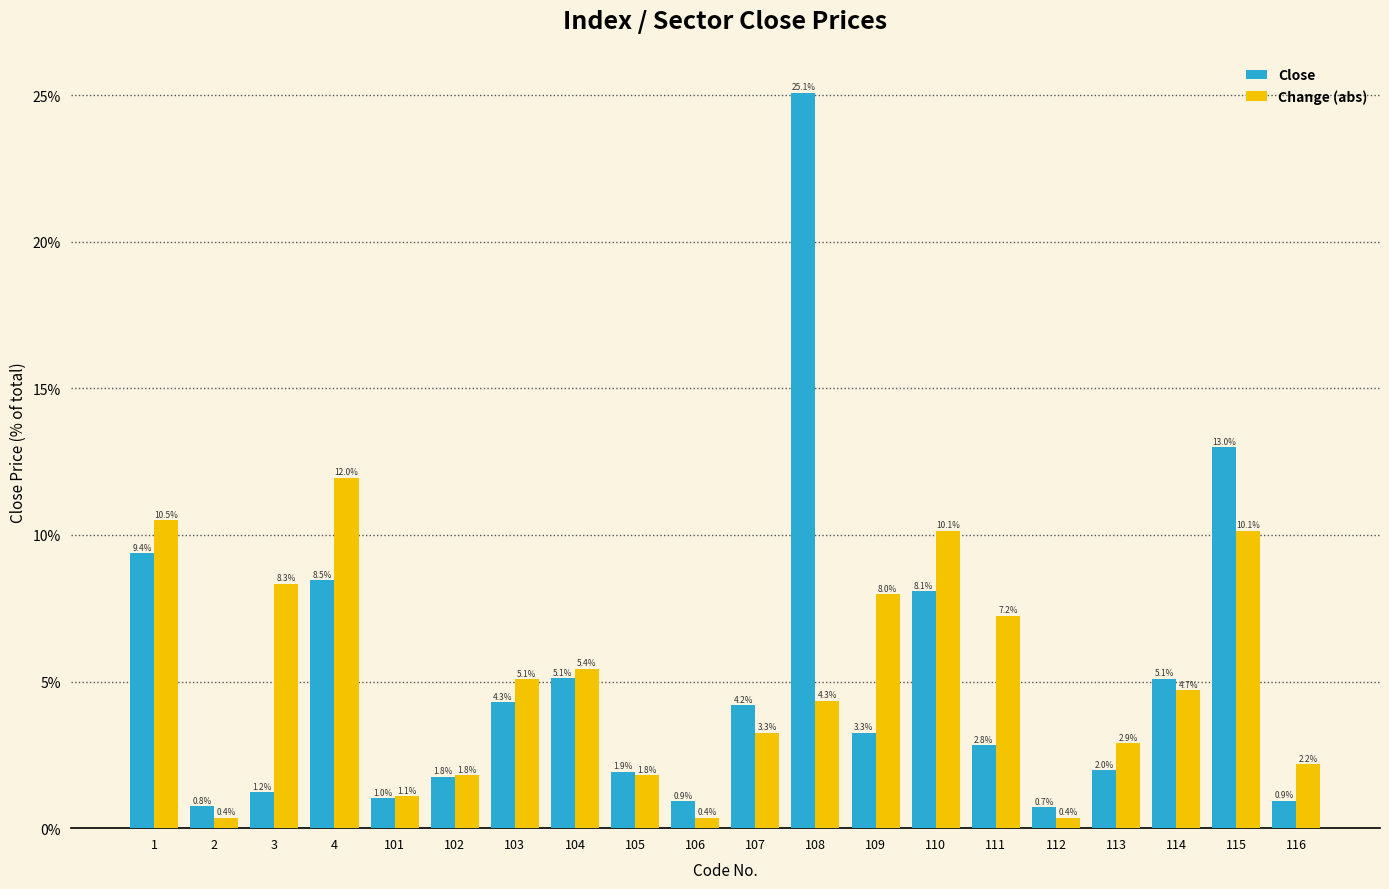

What is the sum of all Close values?

100.0